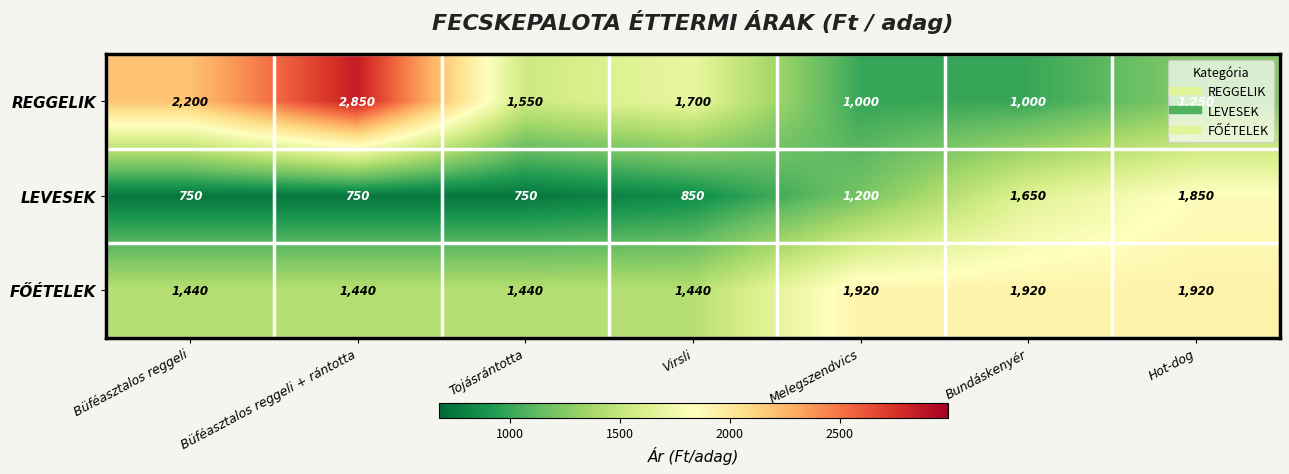

What value does the REGGELIK series have at Melegszendvics, to the nearest 10?

1000